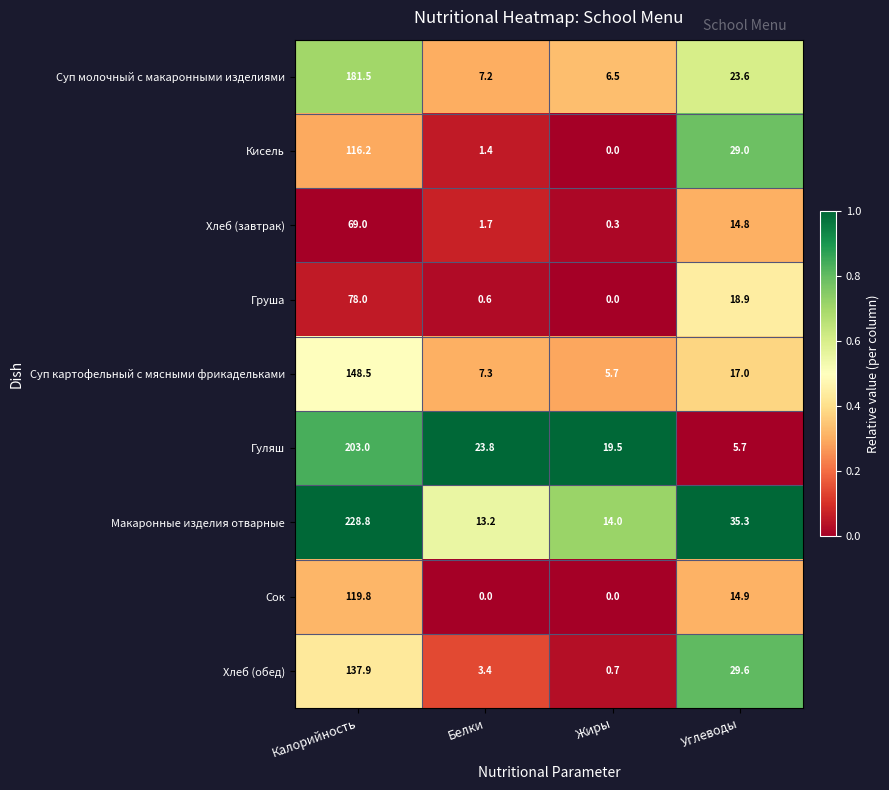

Rank the series at Калорийность from lowest to highest value.

Хлеб (завтрак), Груша, Кисель, Сок, Хлеб (обед), Суп картофельный с мясными фрикадельками, Суп молочный с макаронными изделиями, Гуляш, Макаронные изделия отварные